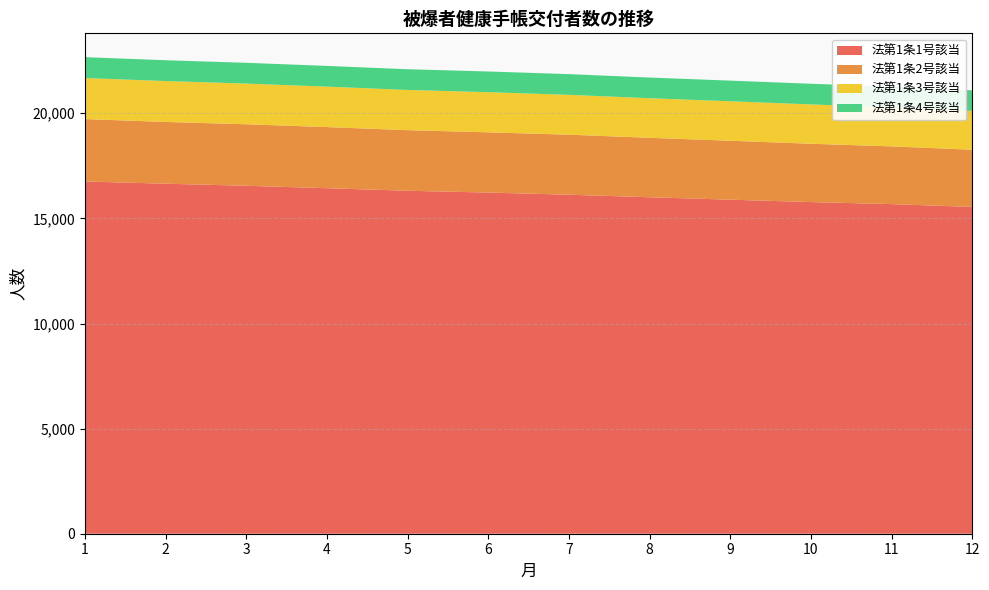

Reading left to right, extract all data points from this chart.

法第1条1号該当: 1=16756	2=16650	3=16552	4=16436	5=16315	6=16229	7=16126	8=16006	9=15890	10=15776	11=15679	12=15546
法第1条2号該当: 1=2969	2=2939	3=2927	4=2908	5=2883	6=2865	7=2857	8=2828	9=2804	10=2776	11=2747	12=2720
法第1条3号該当: 1=1952	2=1944	3=1934	4=1923	5=1912	6=1909	7=1895	8=1882	9=1877	10=1870	11=1857	12=1847
法第1条4号該当: 1=993	2=991	3=989	4=987	5=986	6=986	7=985	8=984	9=983	10=983	11=983	12=979